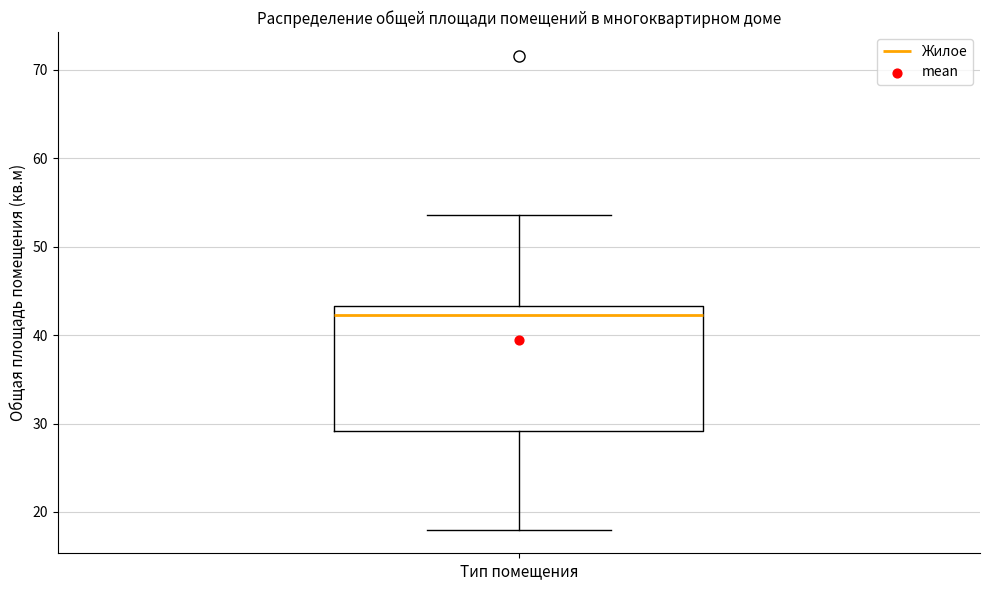

Transcribe this box plot: give where the median line is, the range the box spans, and where the two whiskers end, as read against the y-axis. The values are not printed on the chart, so give them approximately, as read against the axis.

median 42, box 29 to 43, whiskers 18 to 54